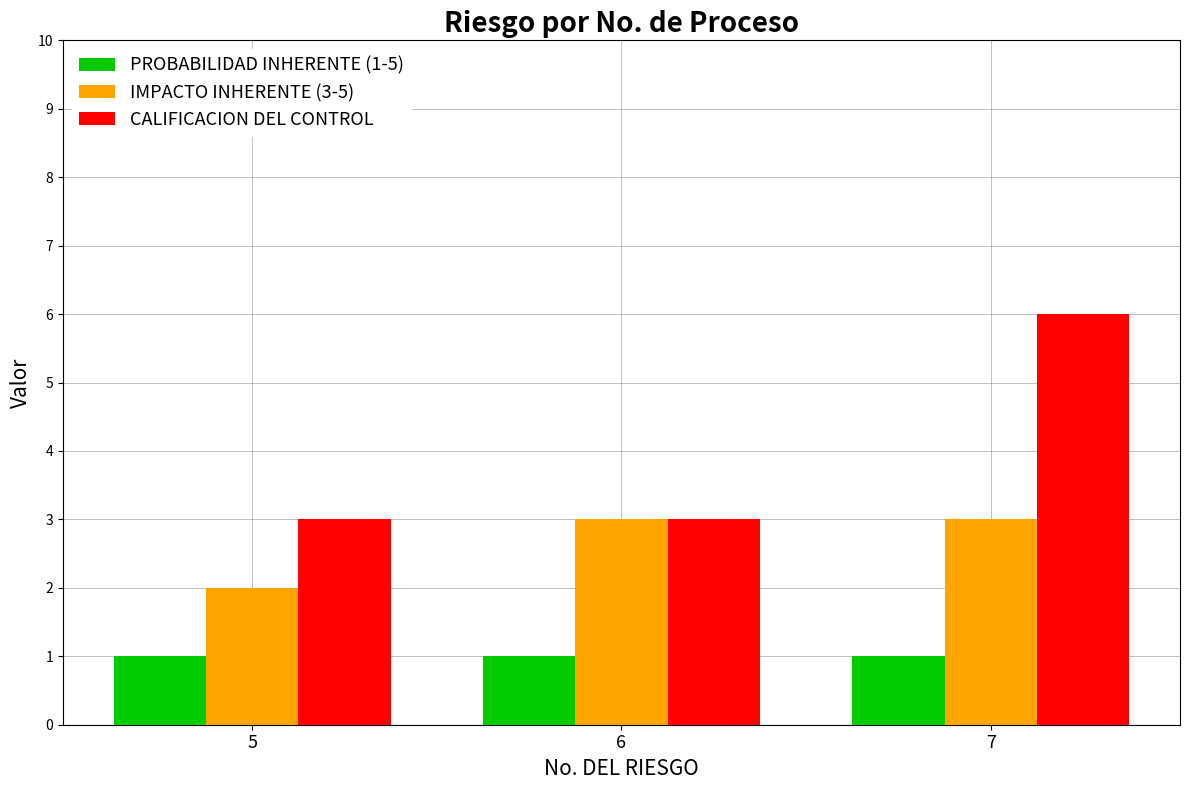

How many data points in IMPACTO INHERENTE (3-5) are less than 3?

1